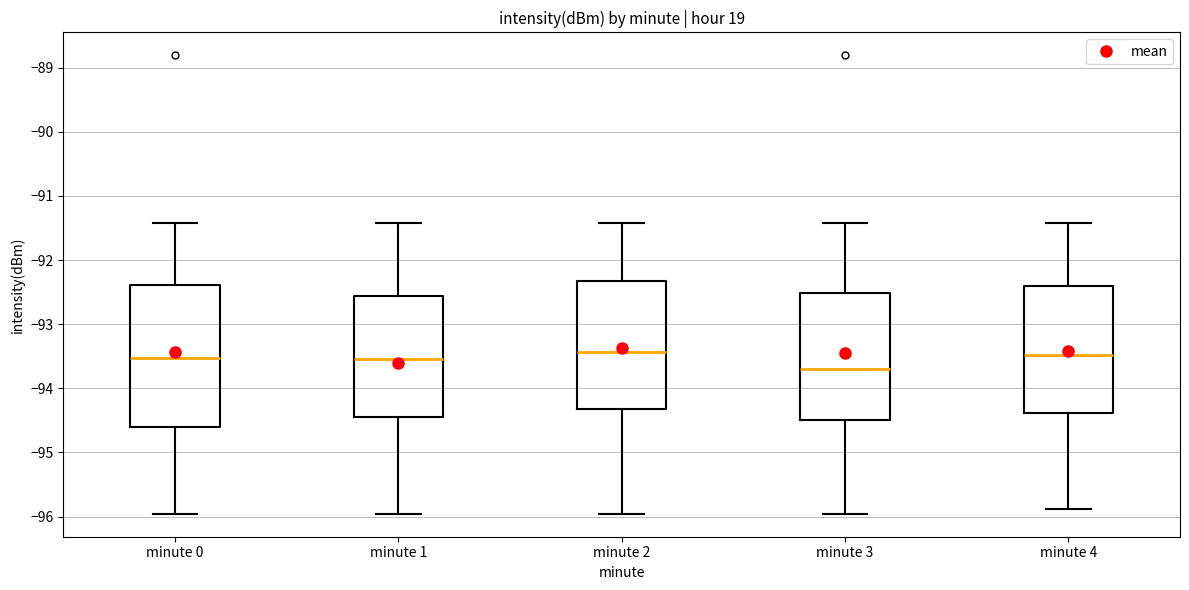

Where does the upper whisker of the box for minute 4 end on the y-axis? The values are not printed on the chart, so give them approximately, as read against the axis.

-91.4